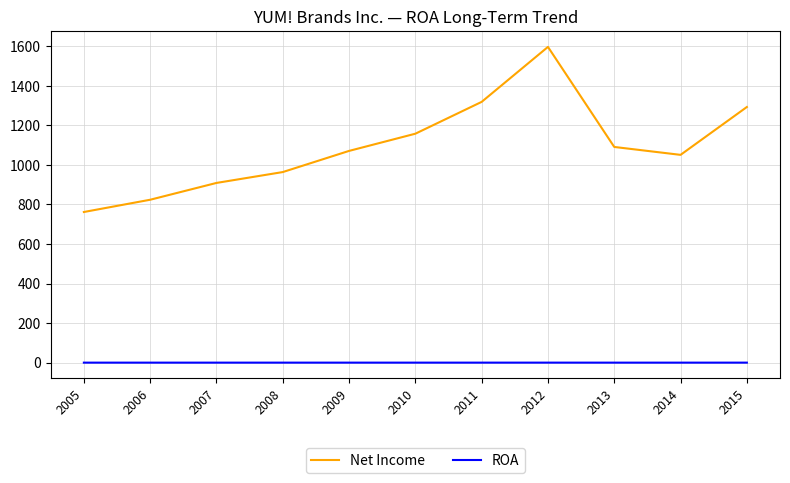

What is the total value across all series at 2013?

1091.1